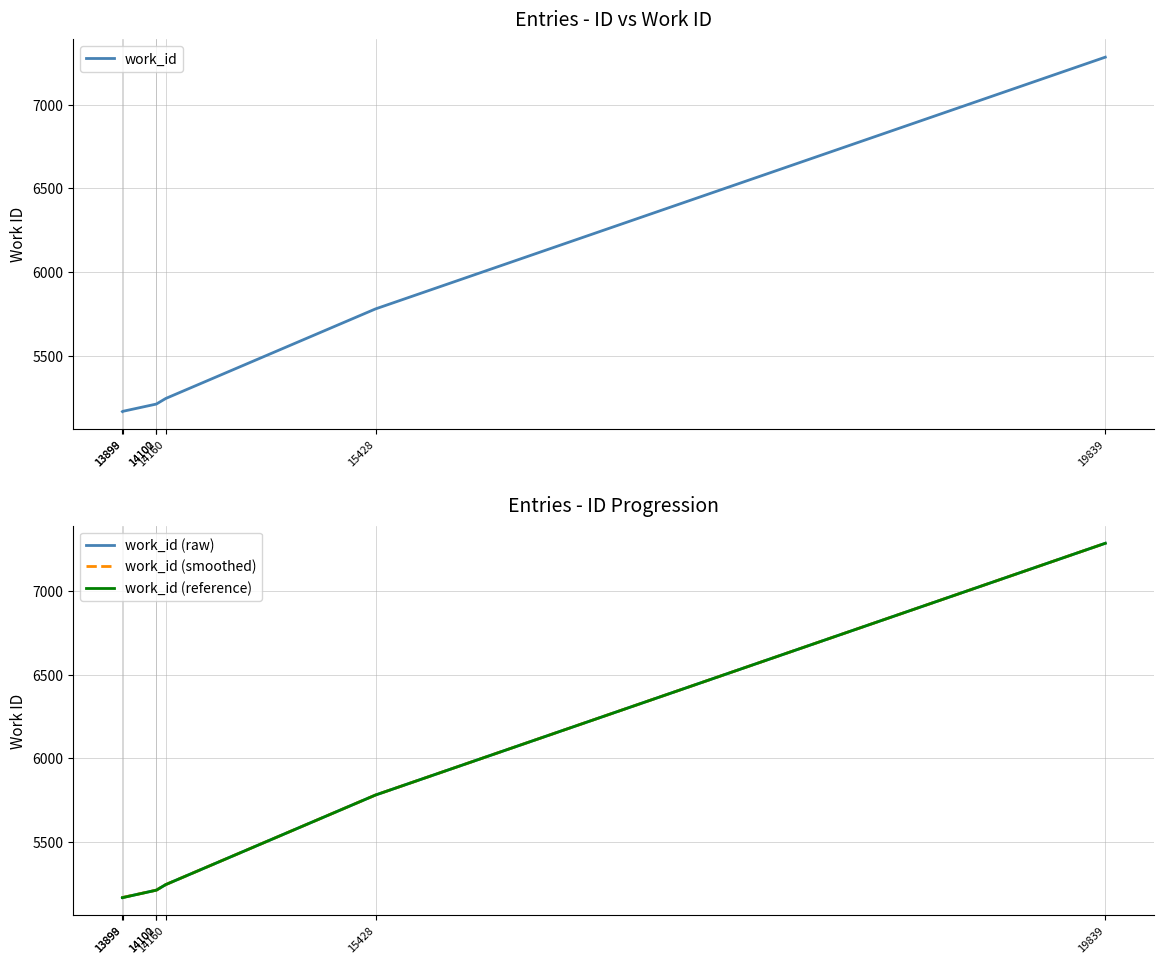

Reading left to right, list all the values displayed in this chart.

work_id: 13898=5170	13899=5171	14100=5214	14102=5214	14160=5248	15428=5782	19839=7283
work_id (raw): 13898=5170	13899=5171	14100=5214	14102=5214	14160=5248	15428=5782	19839=7283
work_id (smoothed): 13898=5170	13899=5171	14100=5214	14102=5214	14160=5248	15428=5782	19839=7283
work_id (reference): 13898=5170	13899=5170	14100=5214	14102=5214	14160=5248	15428=5782	19839=7283